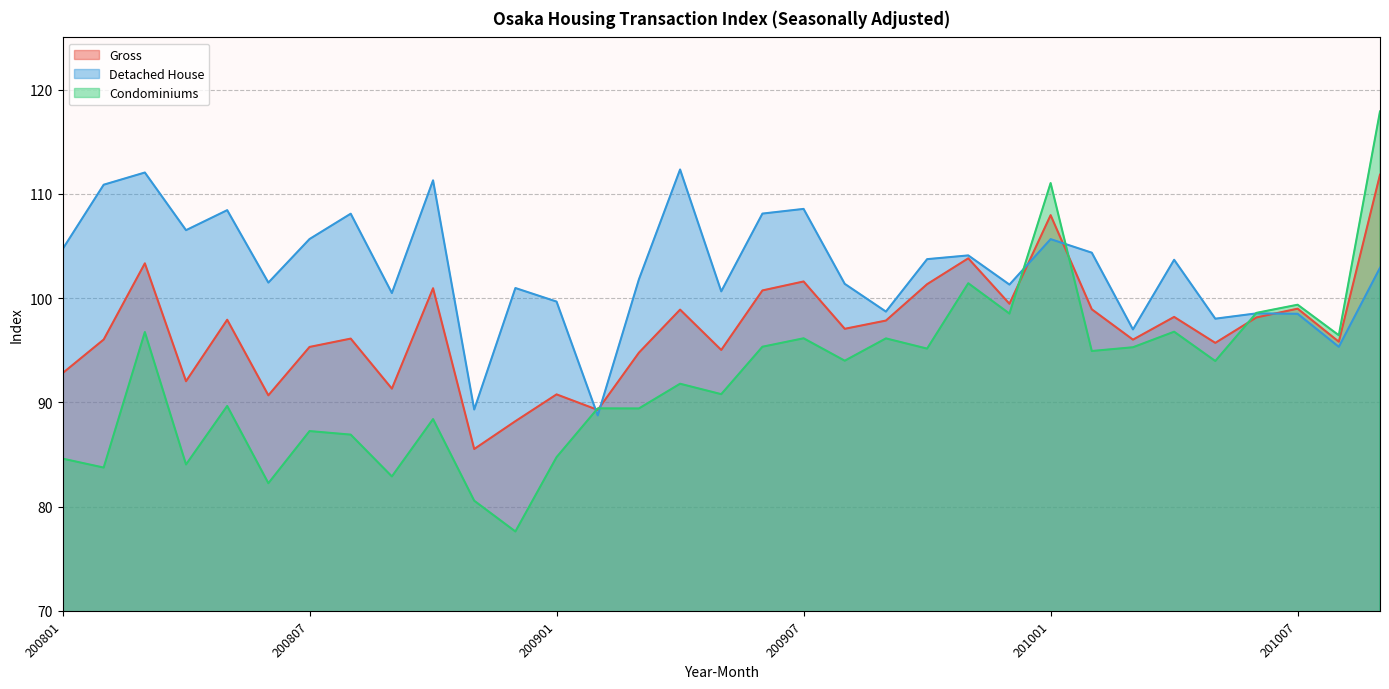

Between 201009 and 200905, which is larger?

201009